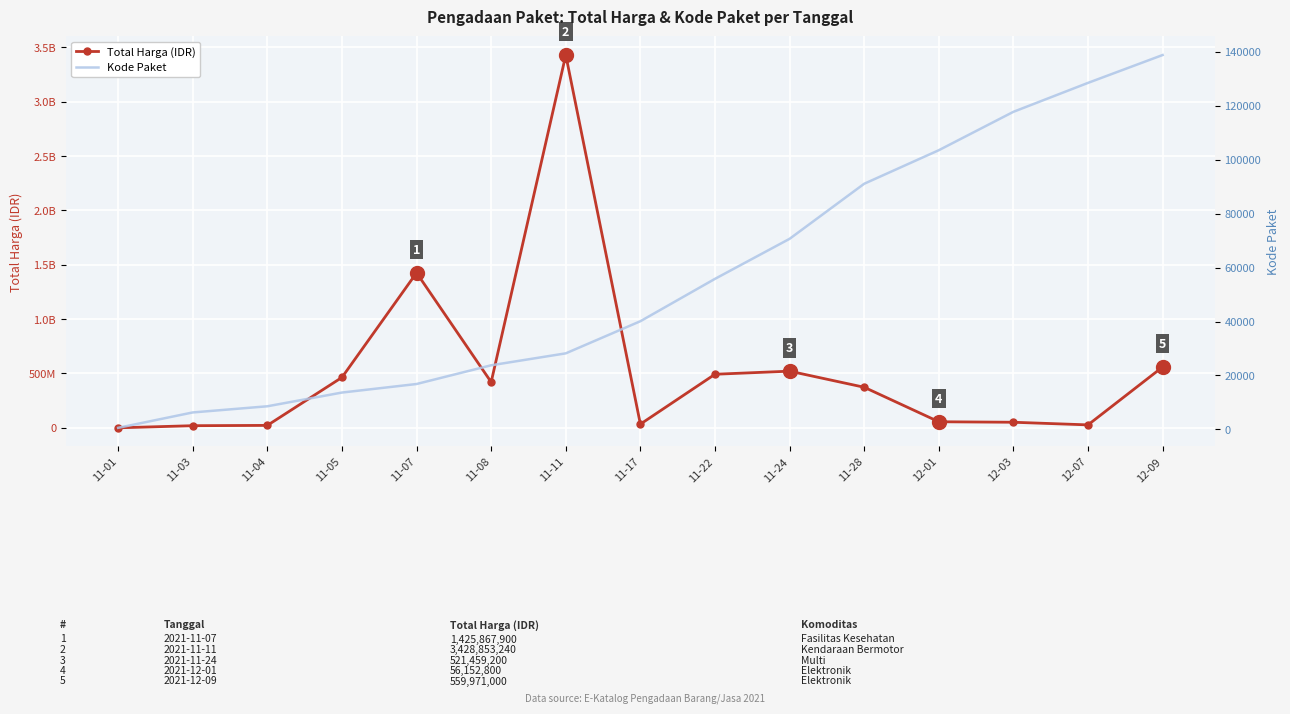

Where does the Total Harga series first go above 373404000?

11-05